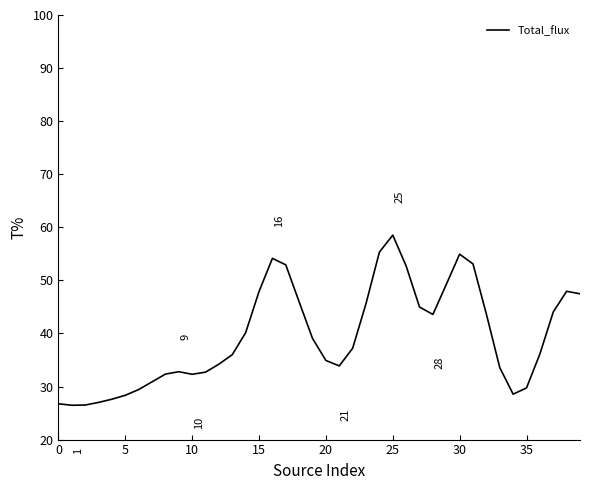

What is the smallest value displayed?

26.5